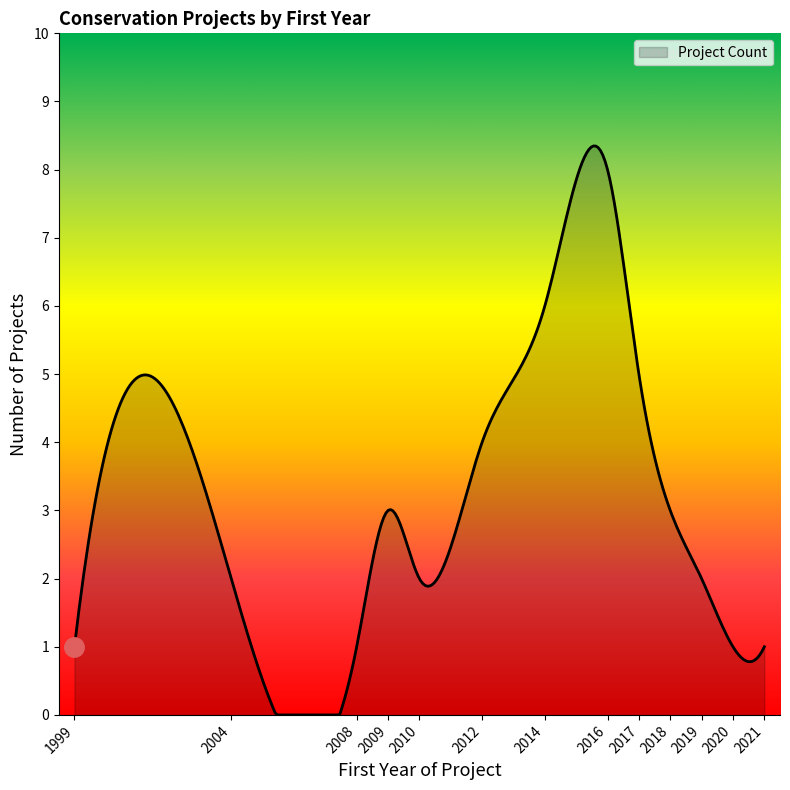

What is the difference between the maximum and minimum values?

8.3